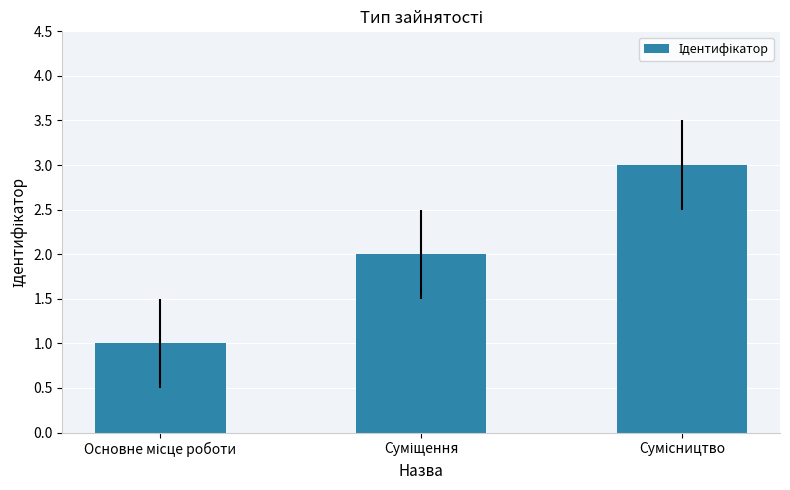

Count the number of data series in this chart.

1